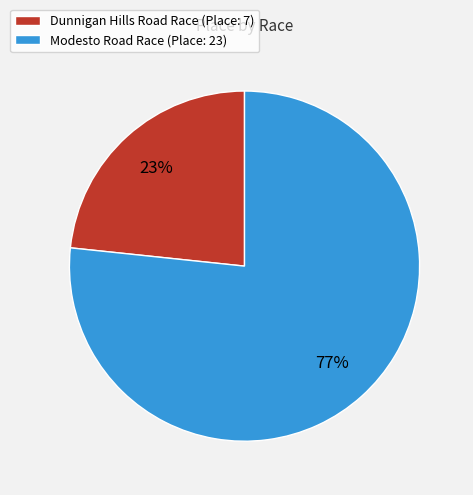

How many slices are in this pie chart?

2